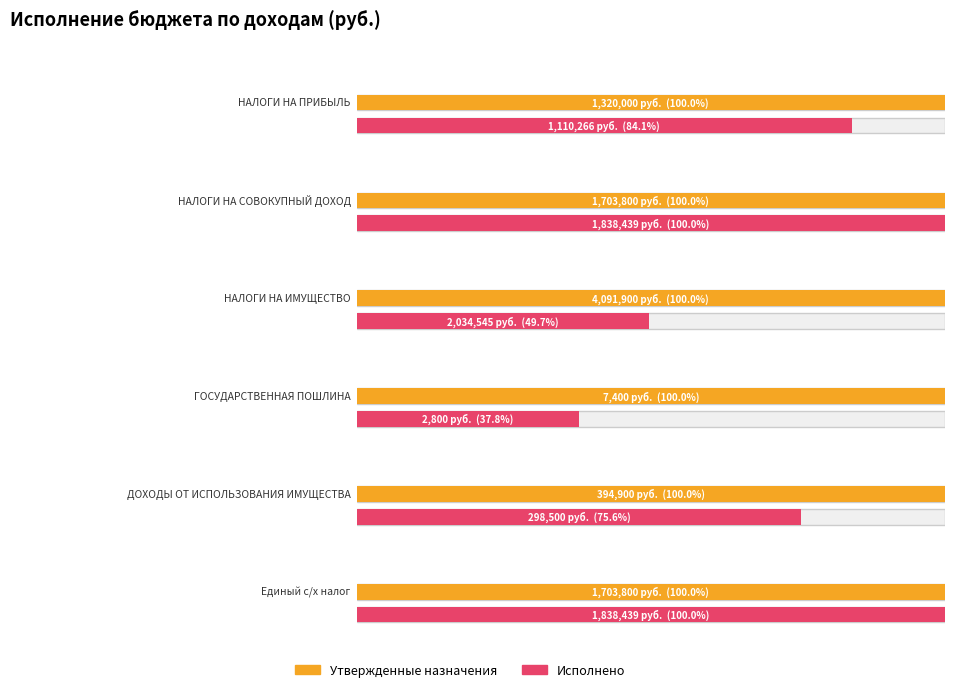

At which label is Исполнено closest to 1018672?

НАЛОГИ НА ПРИБЫЛЬ